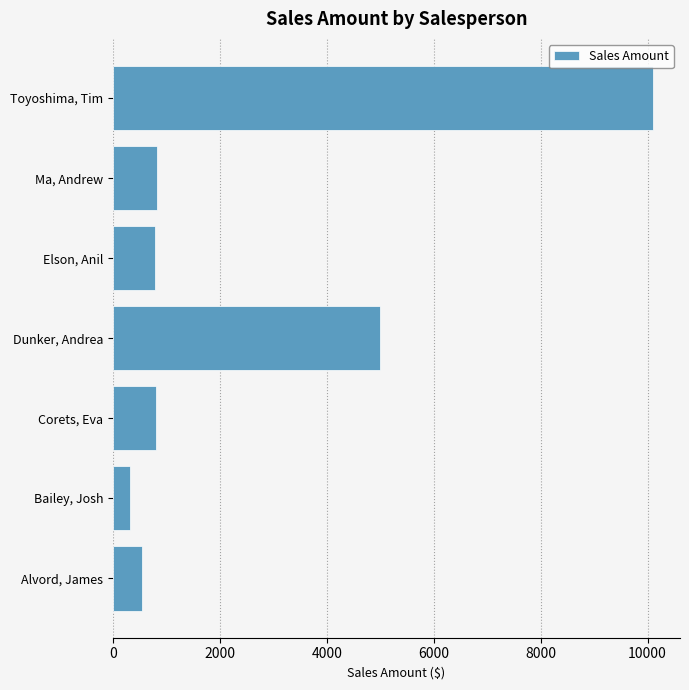

Are the bars grouped side by side (vs. stacked)?

No